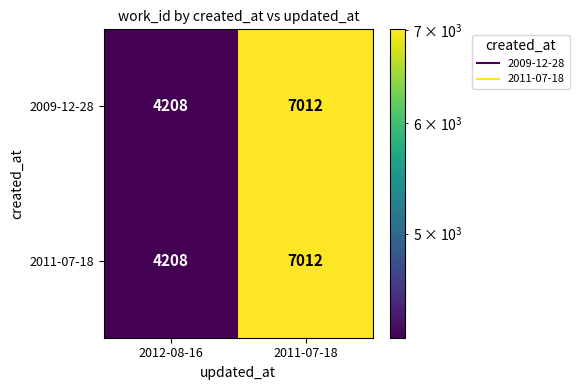

Reading left to right, list all the values displayed in this chart.

2009-12-28: 2012-08-16=4208	2011-07-18=7012
2011-07-18: 2012-08-16=4208	2011-07-18=7012